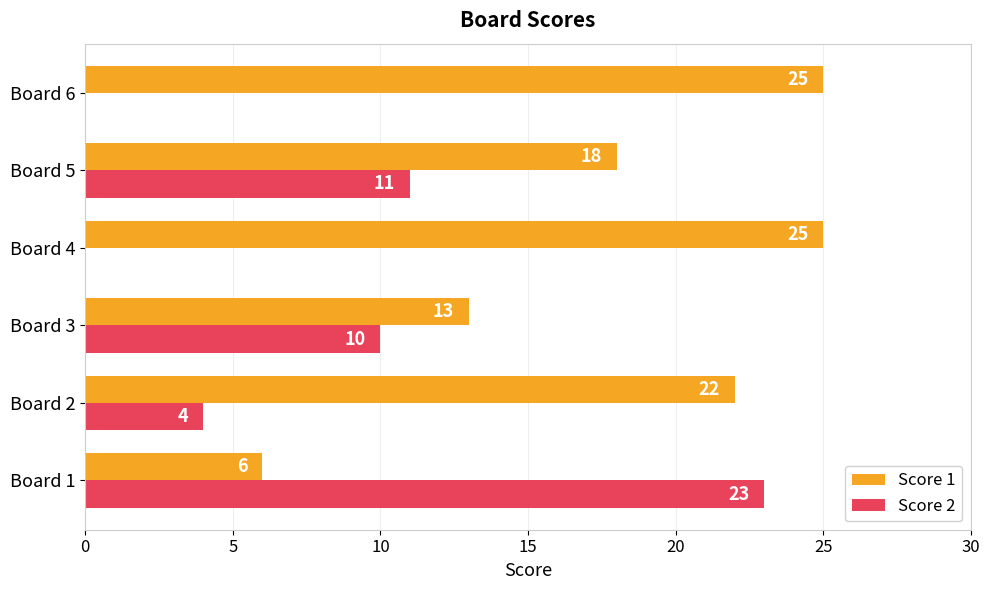

The Score 2 series shows 15 at Board 4. True or false?

False